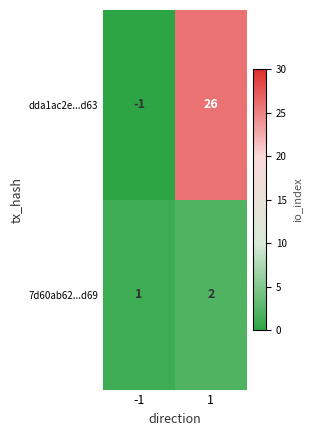

At how many categories does at least one series exceed 22?

1